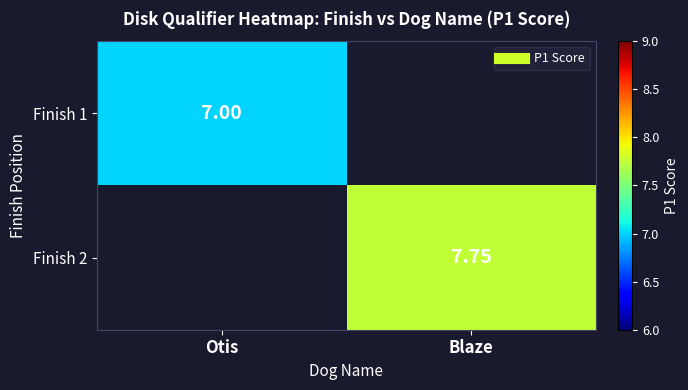

At which label does Finish 1 reach its minimum?

Otis